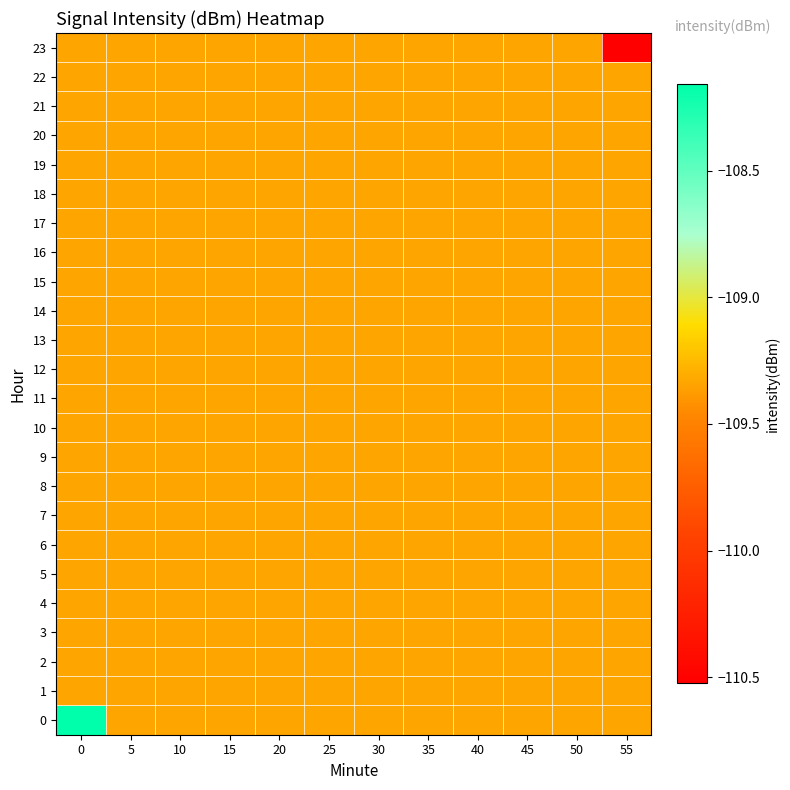

Which label corresponds to the smallest value in the chart?

55